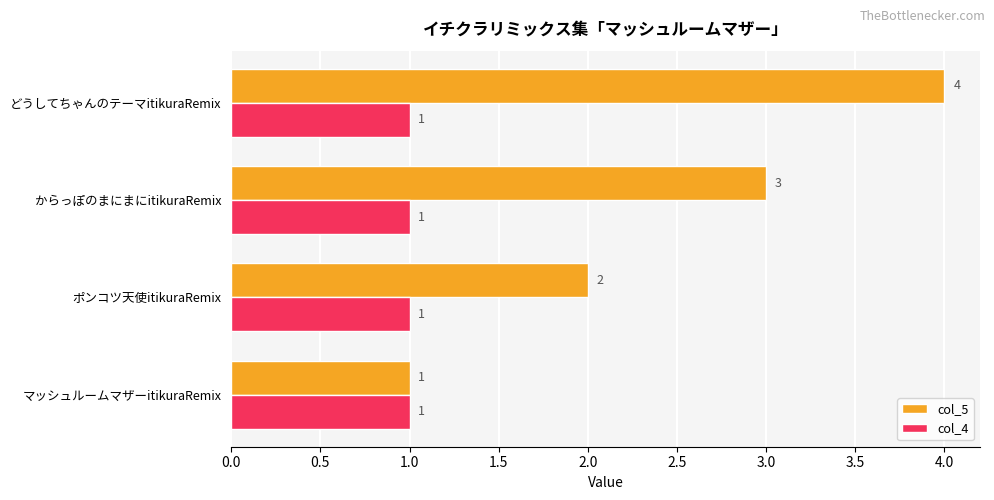

Rank the categories by col_5 value from highest to lowest.

どうしてちゃんのテーマitikuraRemix, からっぽのまにまにitikuraRemix, ポンコツ天使itikuraRemix, マッシュルームマザーitikuraRemix